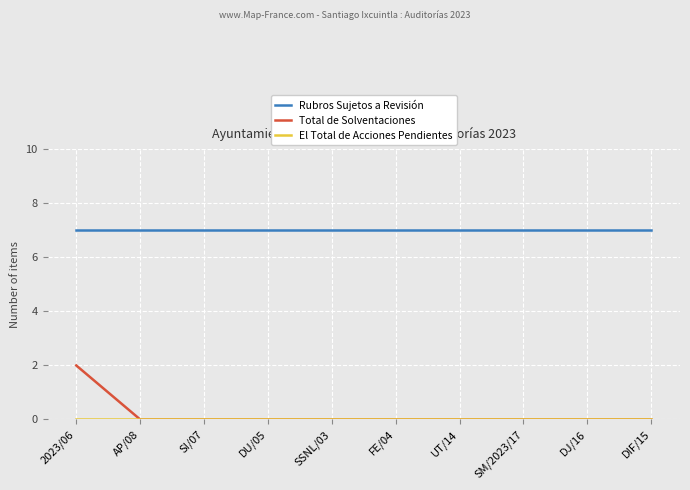

True or false: Total de Solventaciones and Rubros Sujetos a Revisión cross at least once.

False